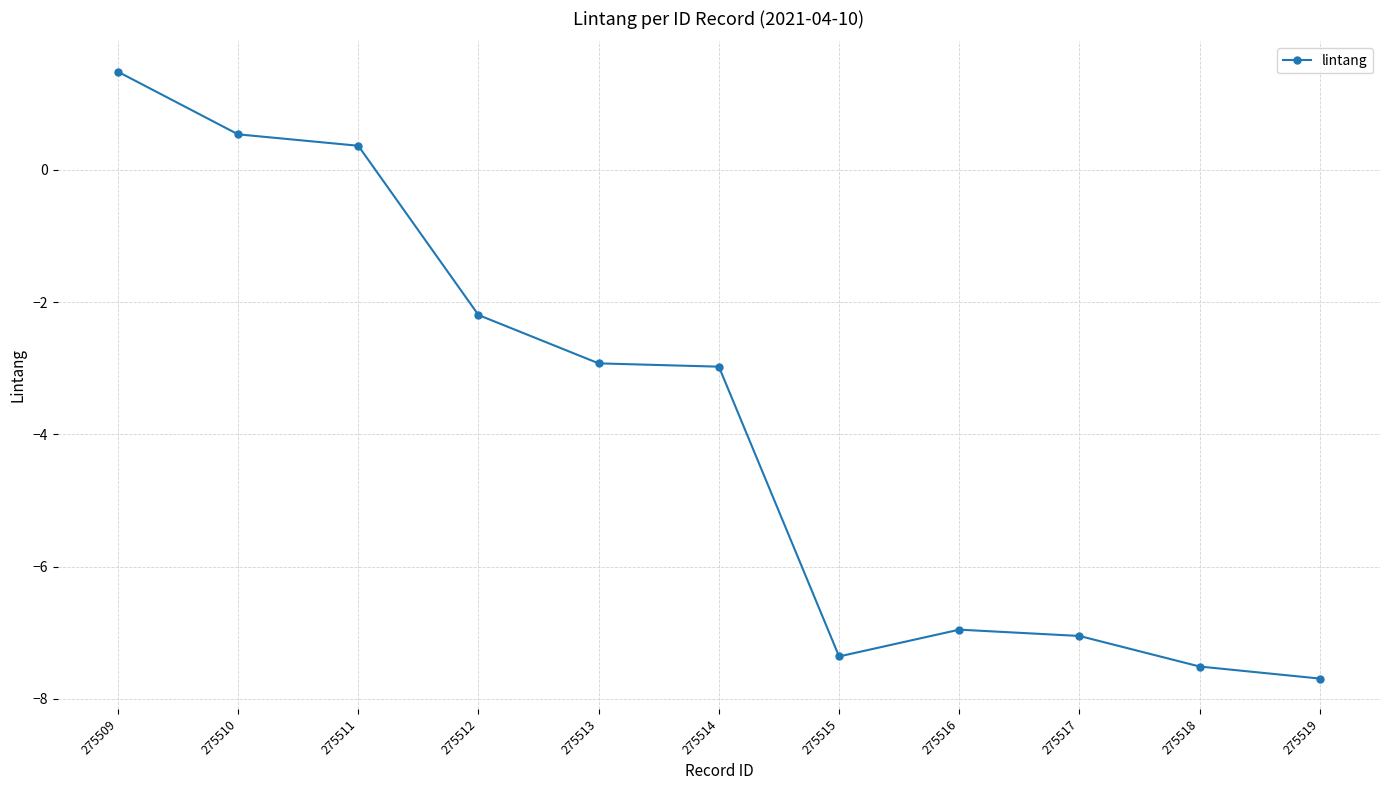

What is the difference between the maximum and minimum values?

9.2